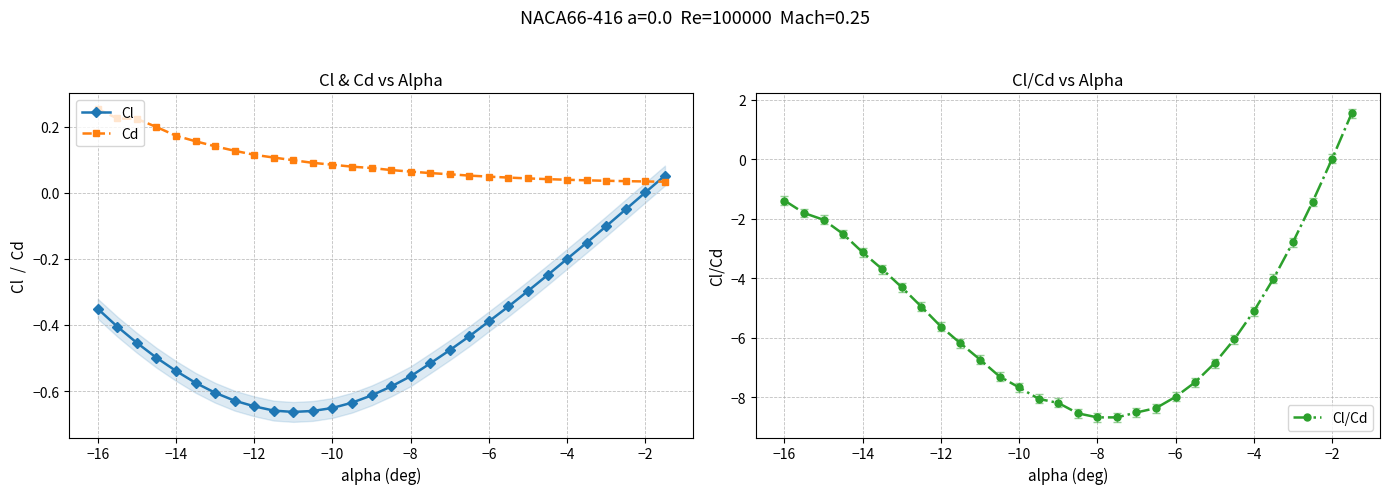

How many times do Cl and Cd cross each other?

1